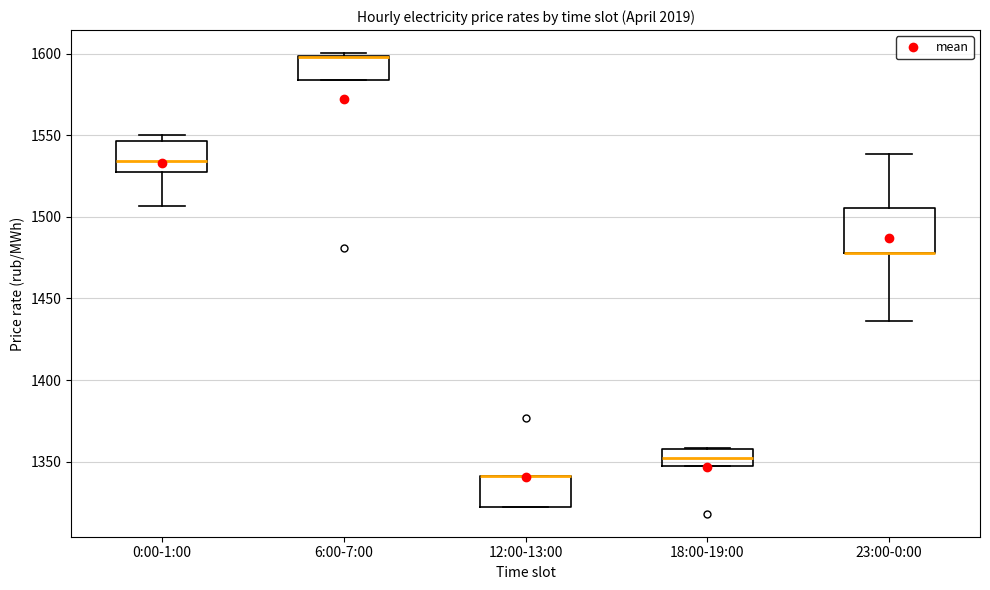

Reading left to right, read every box against the y-axis: the position of its median line, the range the box covers, and the ends of its whiskers. The values are not printed on the chart, so give them approximately, as read against the axis.

0:00-1:00: median 1535, box 1525 to 1545, whiskers 1505 to 1550
6:00-7:00: median 1600 (drawn on the box's upper edge), box 1585 to 1600, whiskers 1585 to 1600 (just above the box's upper edge)
12:00-13:00: median 1340 (drawn on the box's upper edge), box 1320 to 1340, whiskers 1320 to 1340
18:00-19:00: median 1350 (inside the box), box 1350 to 1360, whiskers 1350 to 1360
23:00-0:00: median 1480 (drawn on the box's lower edge), box 1480 to 1505, whiskers 1435 to 1540